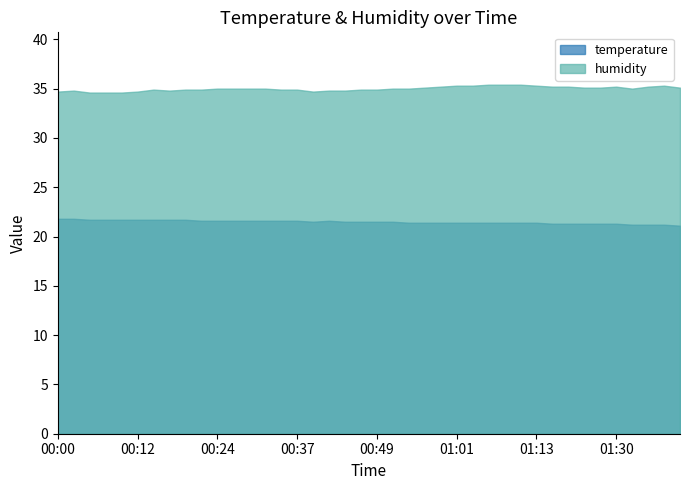

Which series has the largest total across all categories?

humidity